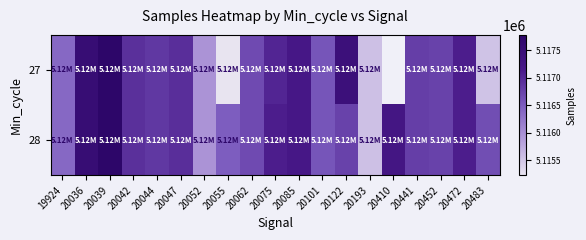

What is the sum of the 27 values at 20039 and 20483?

10233309.0